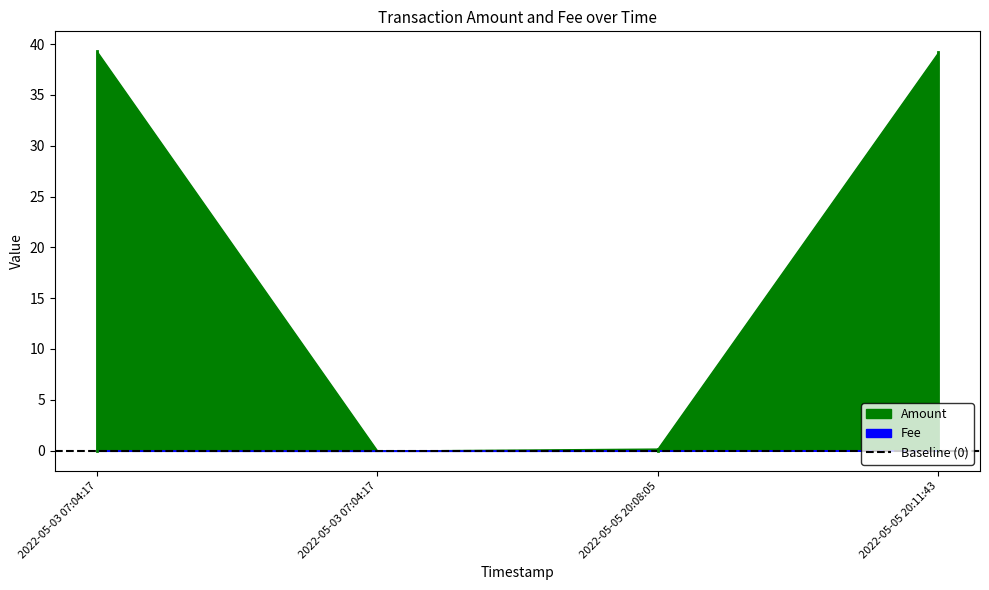

Reading left to right, what are all the values shown in this chart?

Amount: 2022-05-03 07:04:17=39.3	2022-05-03 07:04:17=0.0	2022-05-05 20:08:05=0.2	2022-05-05 20:11:43=39.2
Fee: 2022-05-03 07:04:17=0.0	2022-05-03 07:04:17=0.0	2022-05-05 20:08:05=0.0	2022-05-05 20:11:43=0.0